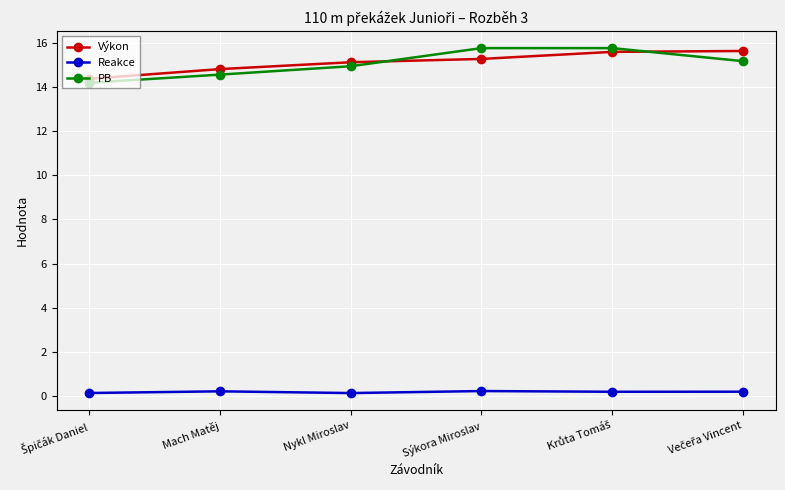

Which series has the largest range (max minus min)?

PB